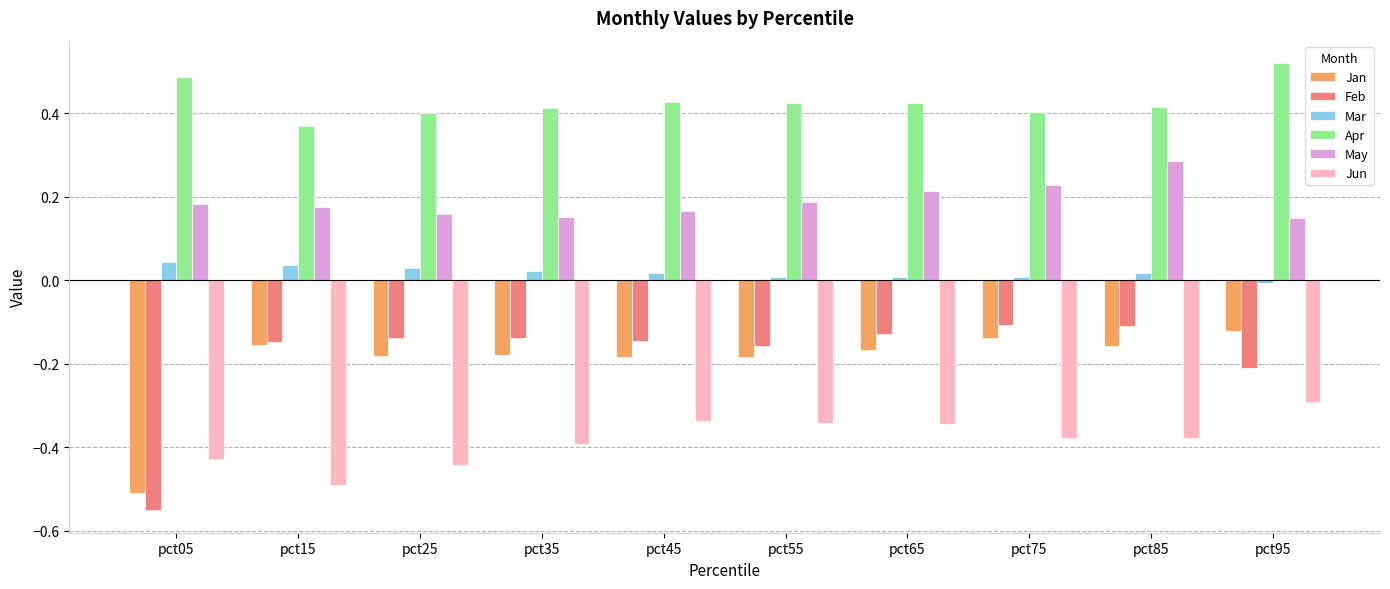

The value of May at pct75 is 0.1. True or false?

False